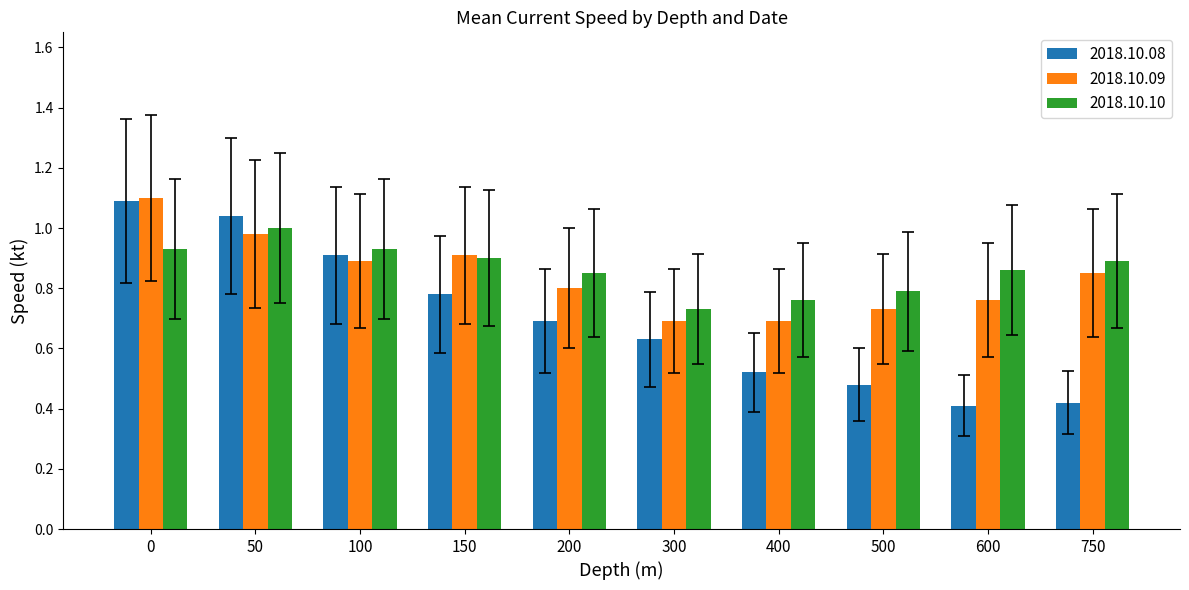

Which series has the largest range (max minus min)?

2018.10.08